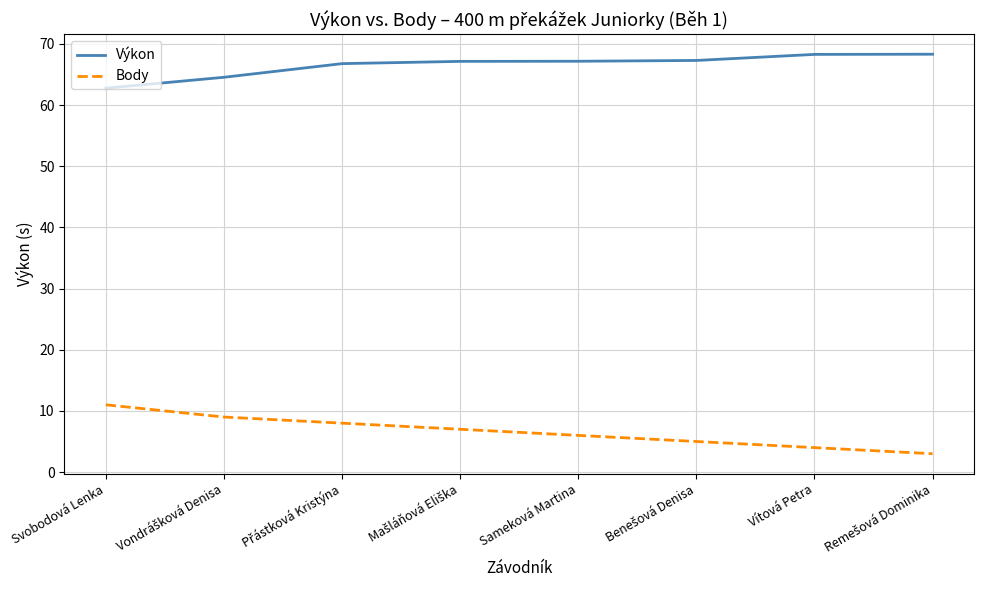

What is the total value across all series at Svobodová Lenka?

73.8